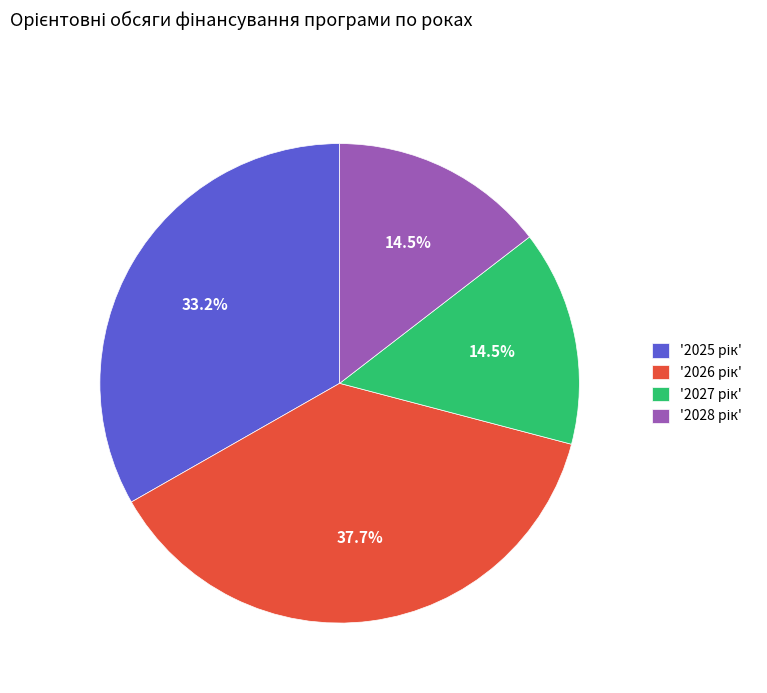

Is there a majority slice in this chart?

No